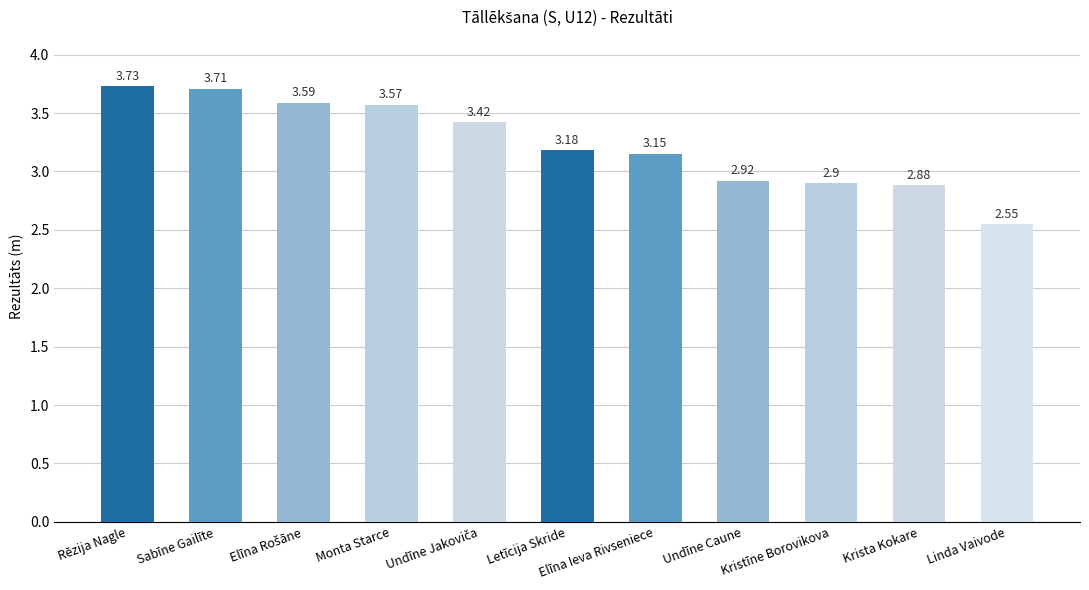

What is the value of the 10th bar from the left?

2.9